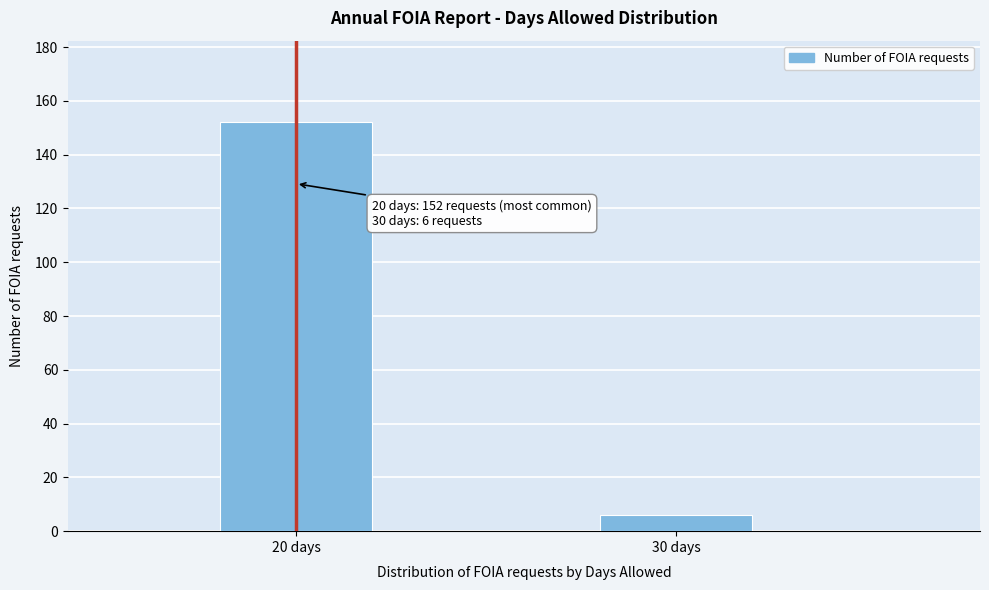

Reading left to right, extract all data points from this chart.

152	6